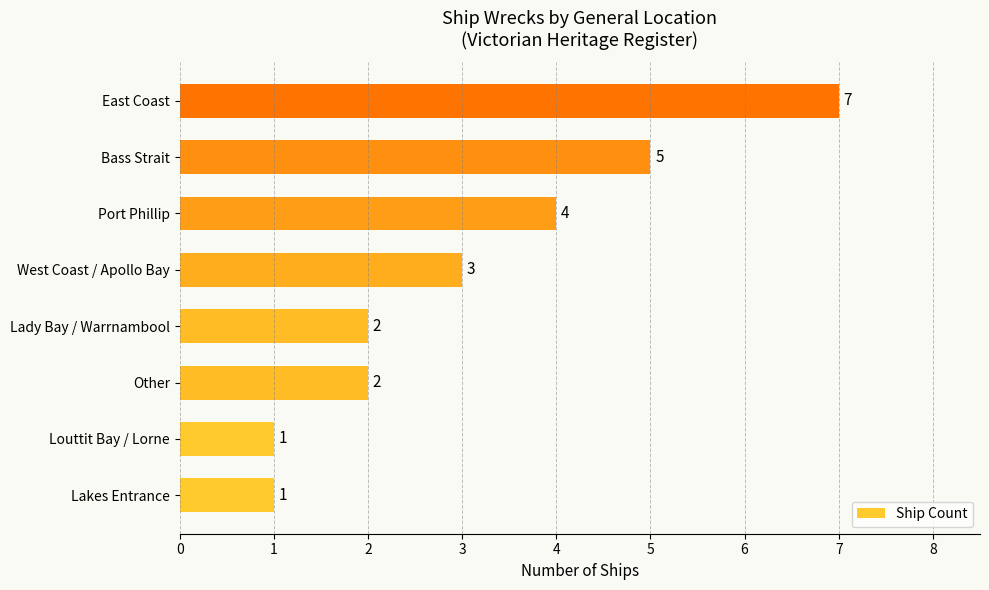

What is the difference between the second highest and second lowest values?

4